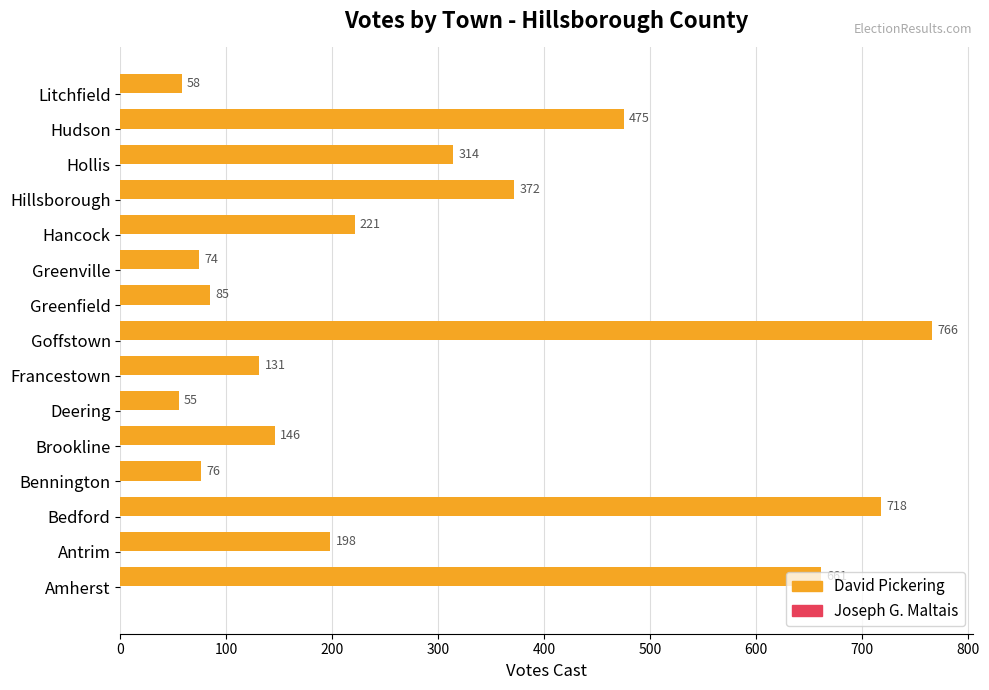

What is the smallest value displayed?

55